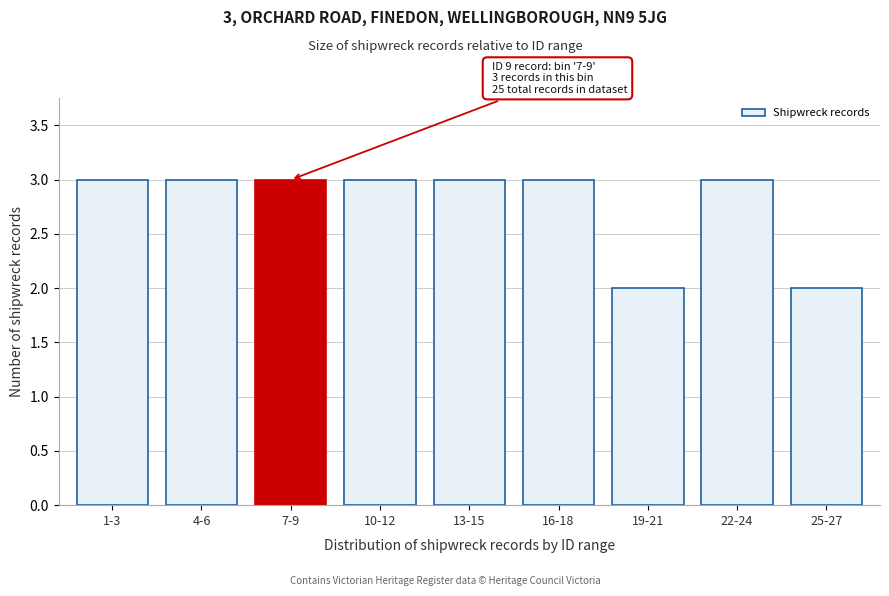

Reading left to right, list all the values displayed in this chart.

3	3	3	3	3	3	2	3	2